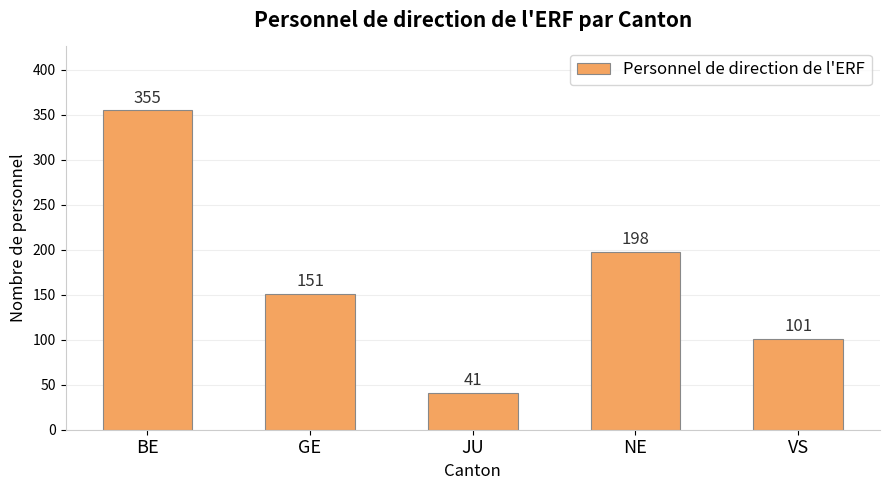

The chart shows a value of 151 at GE. True or false?

True